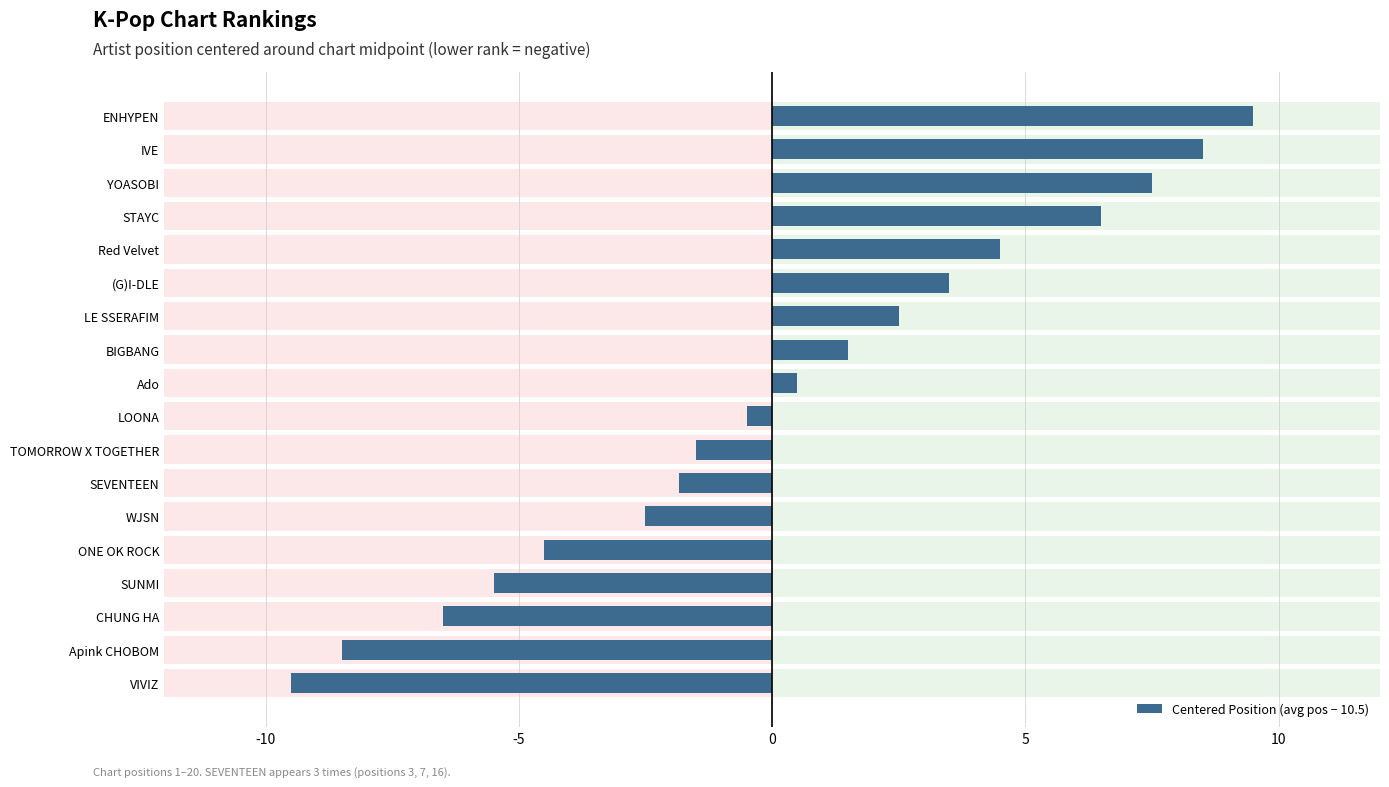

Are the bars horizontal?

Yes